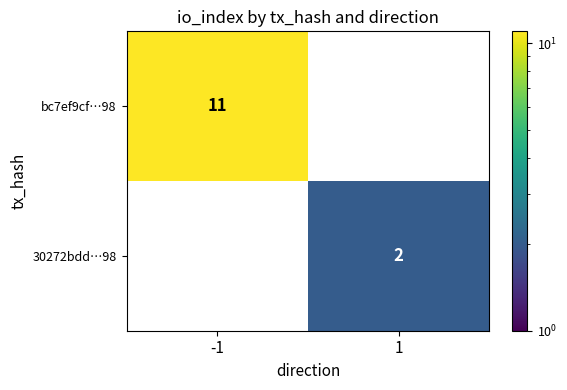

How many distinct data groups are displayed?

2